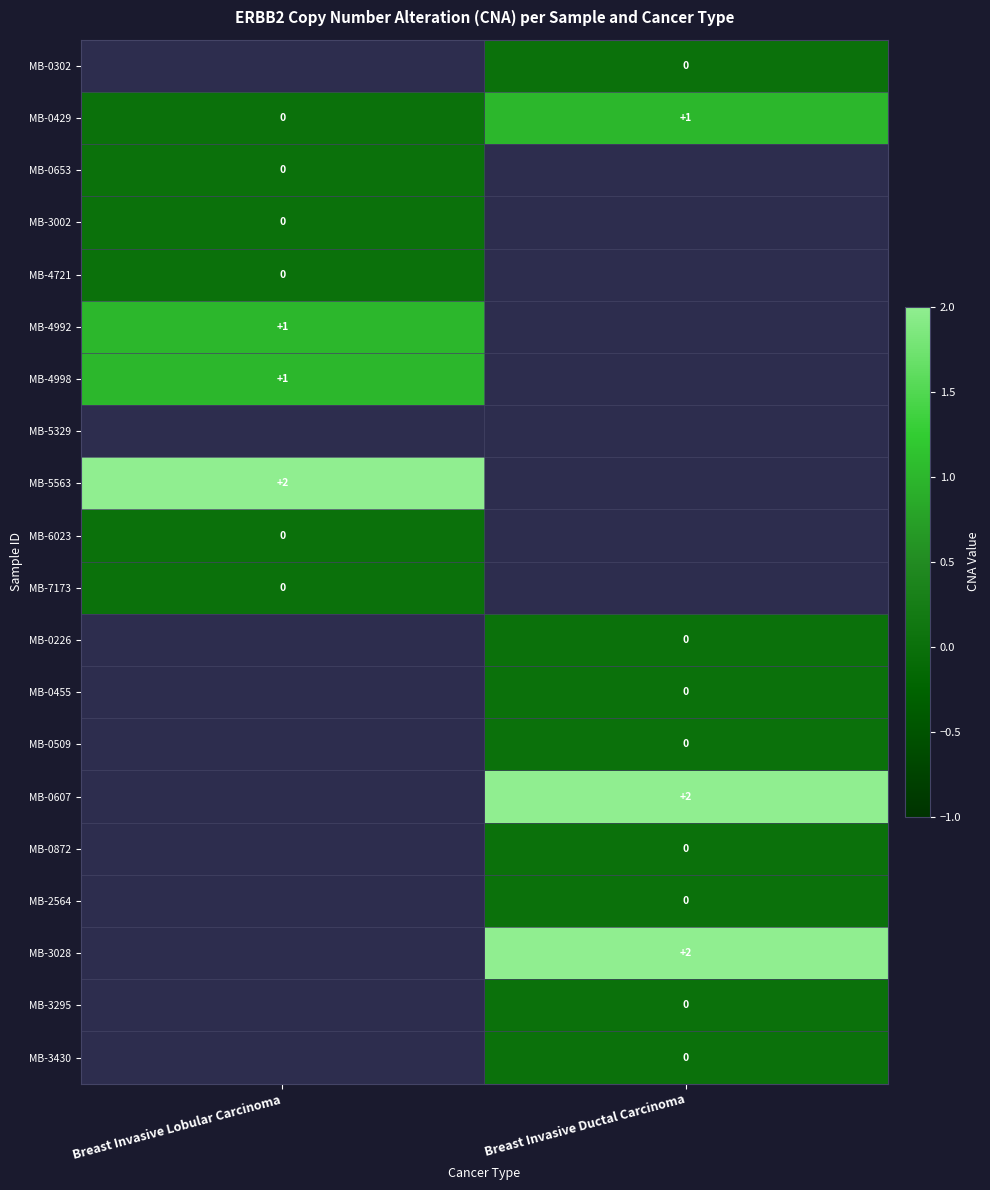

True or false: MB-4992 has a value of 0 at Breast Invasive Lobular Carcinoma.

False